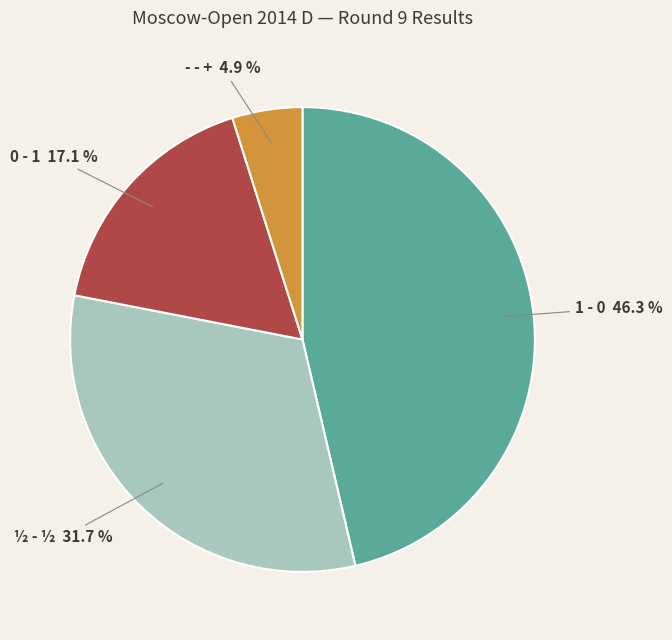

Which category has the biggest portion of the pie?

1 - 0